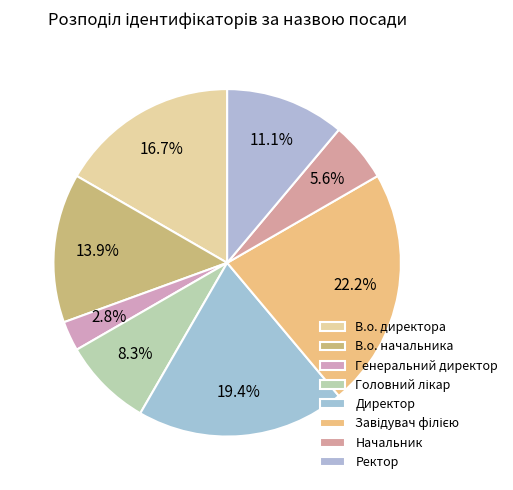

How many slices are in this pie chart?

8